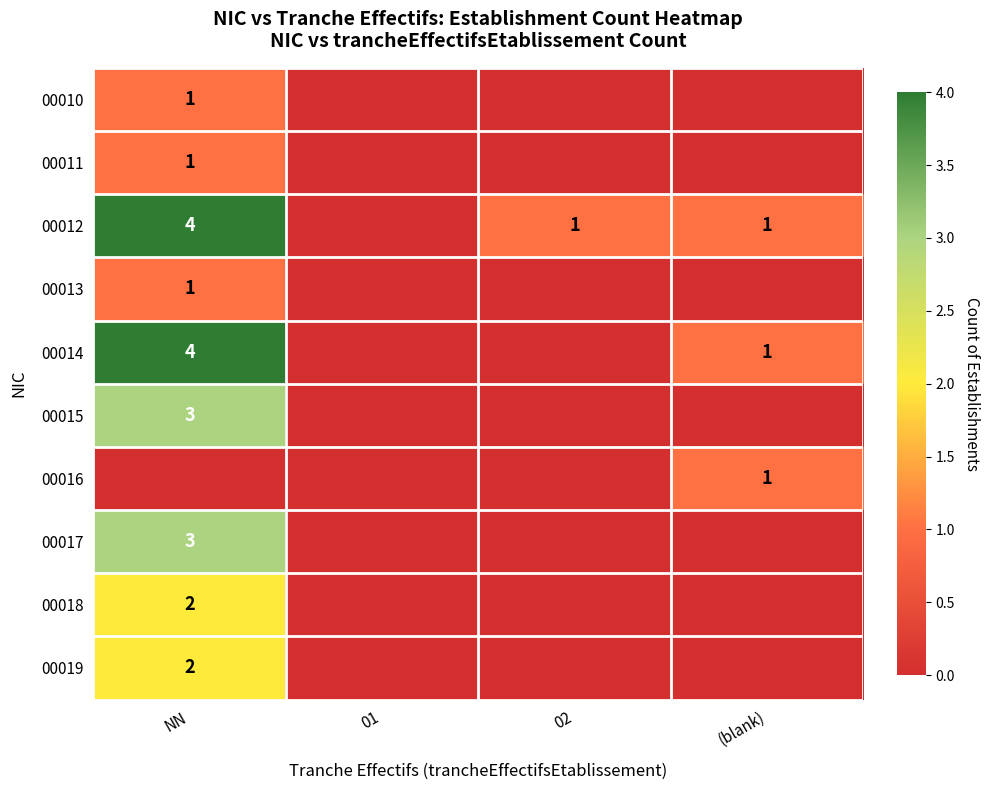

The value of 00012 at 02 is 1. True or false?

True